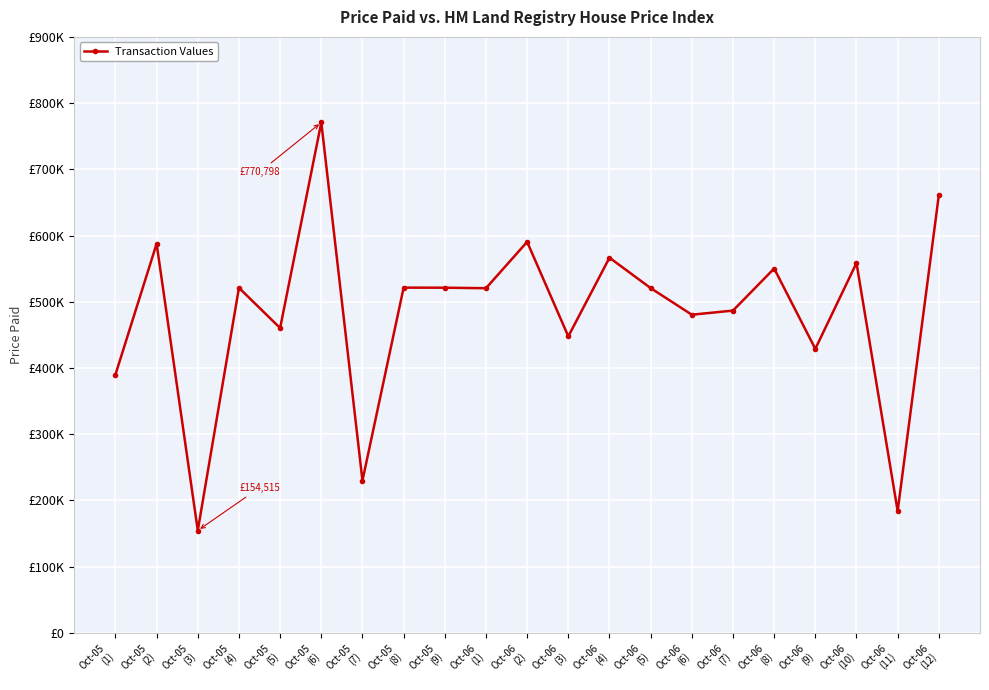

Which has a higher value, Oct-06
(11) or Oct-05
(3)?

Oct-06
(11)